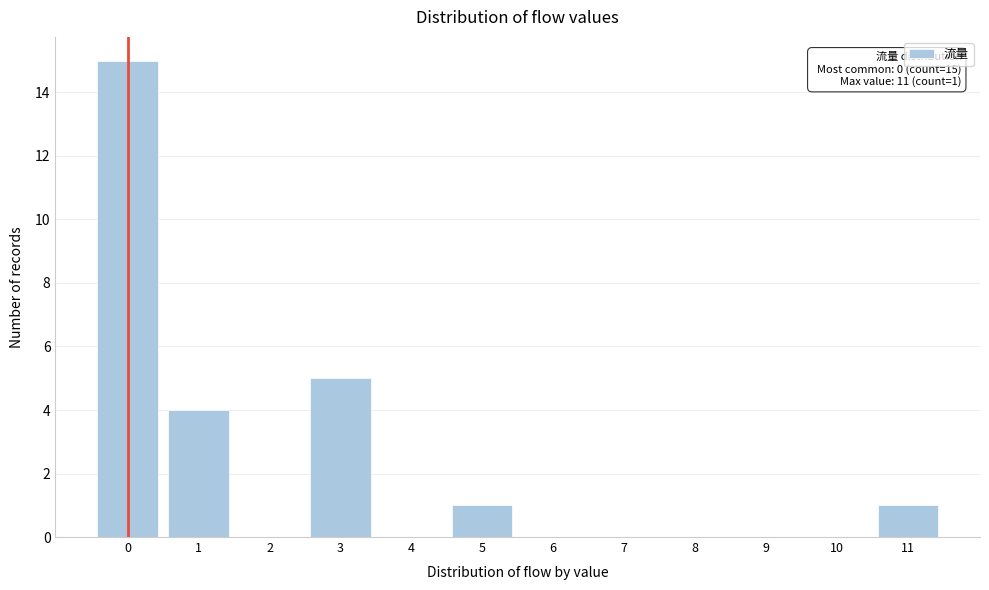

Reading right to left, list all the values displayed in this chart.

11=1	10=0	9=0	8=0	7=0	6=0	5=1	4=0	3=5	2=0	1=4	0=15